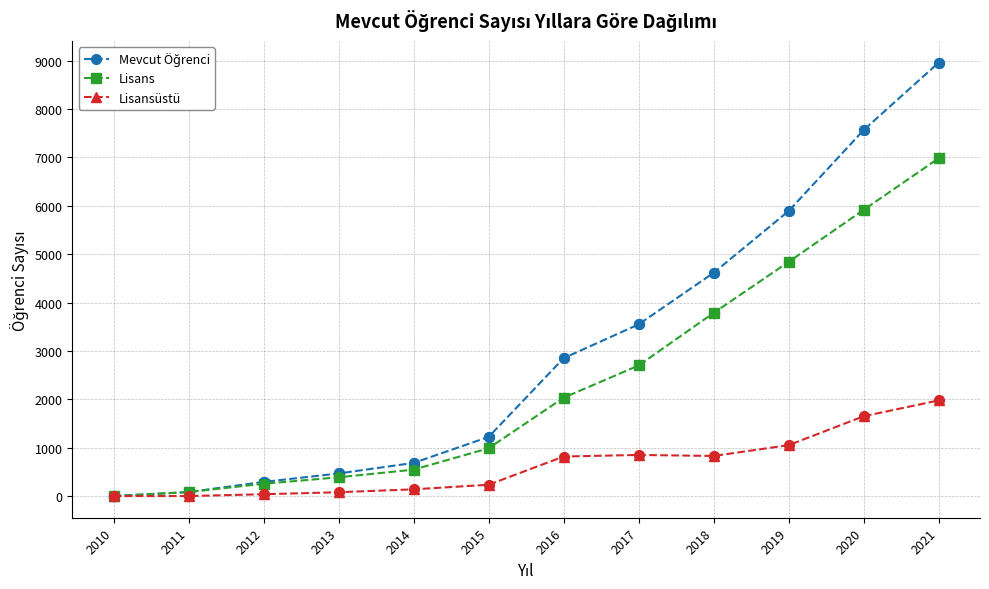

At how many categories does at least one series exceed 5492?

3